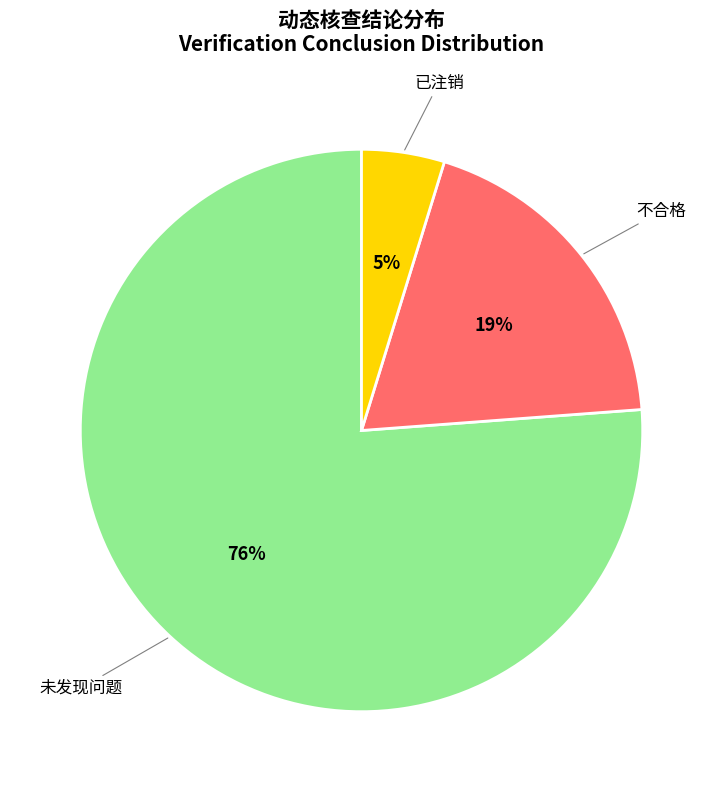

Do 不合格 and 未发现问题 together represent more than half of the pie?

Yes